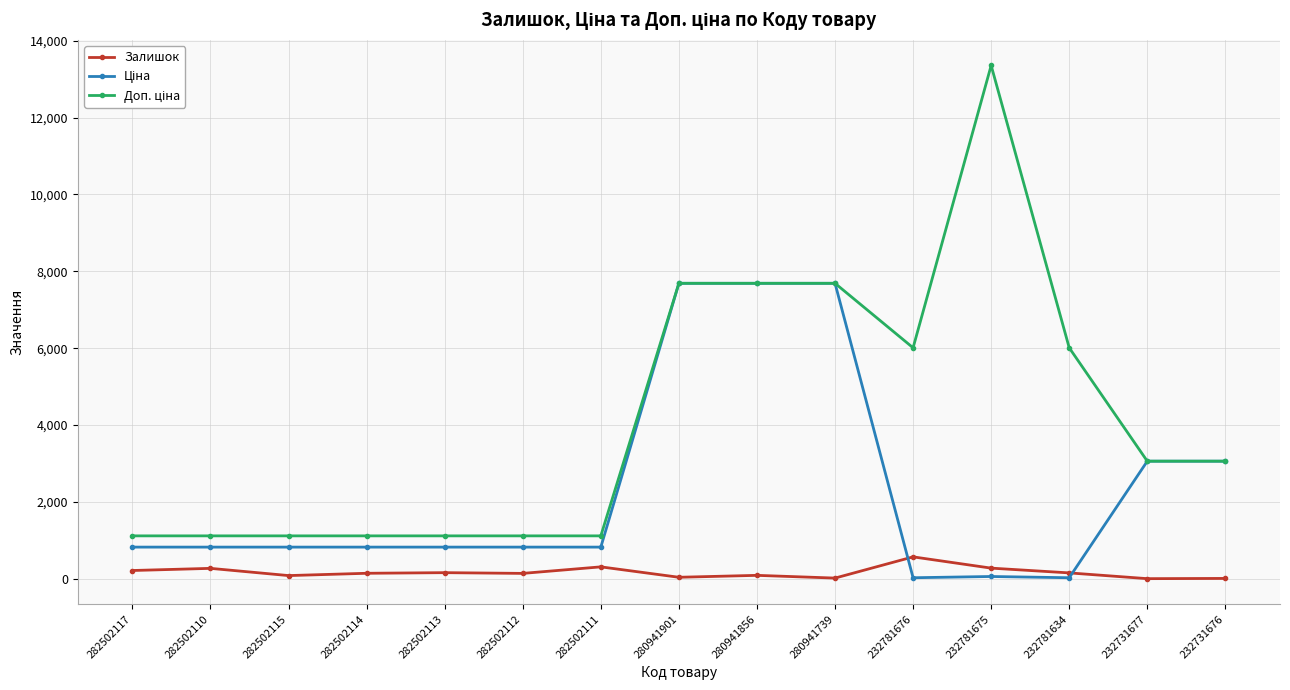

At how many categories does at least one series exceed 1607?

8